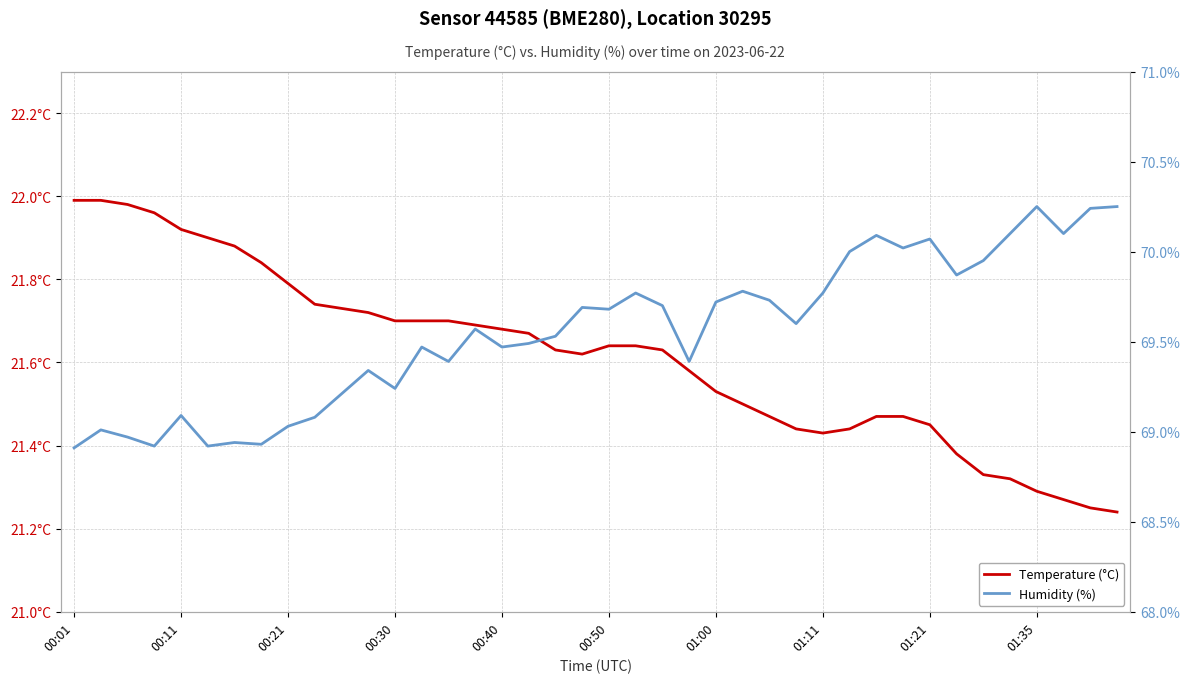

At which label does Temperature (°C) reach its peak?

00:01